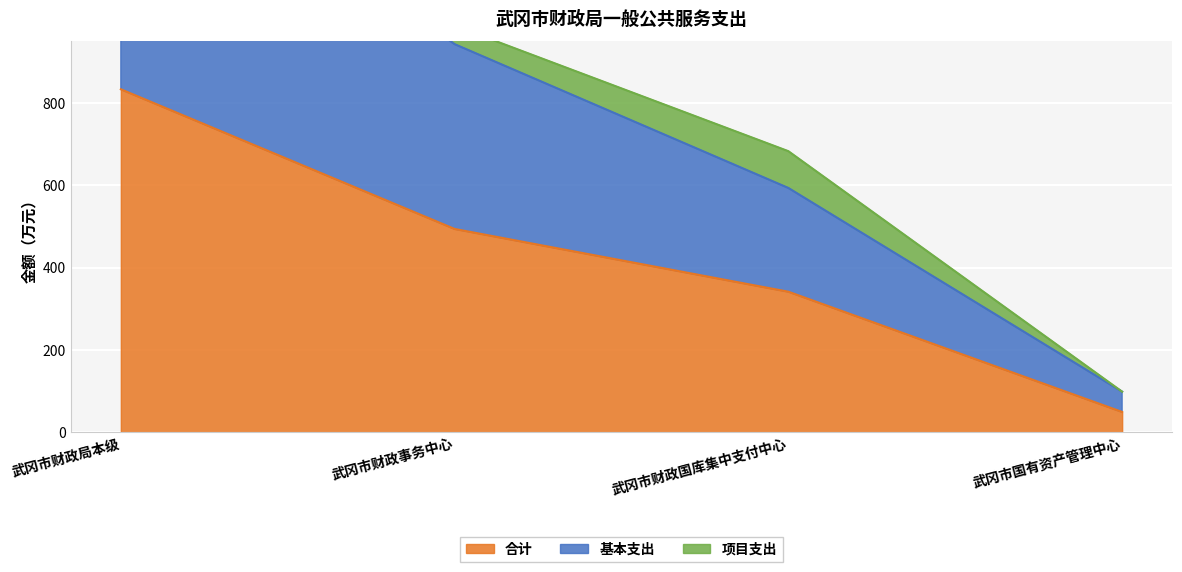

At which category is the sum across all series the highest?

武冈市财政局本级